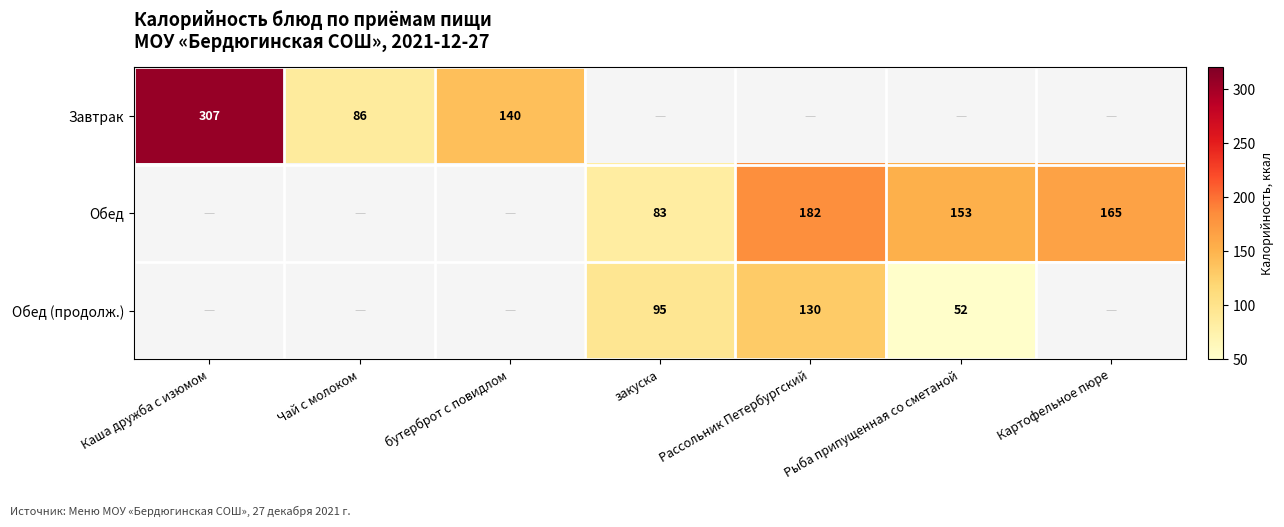

What is the difference between the Обед values at Картофельное пюре and Рыба припущенная со сметаной?

12